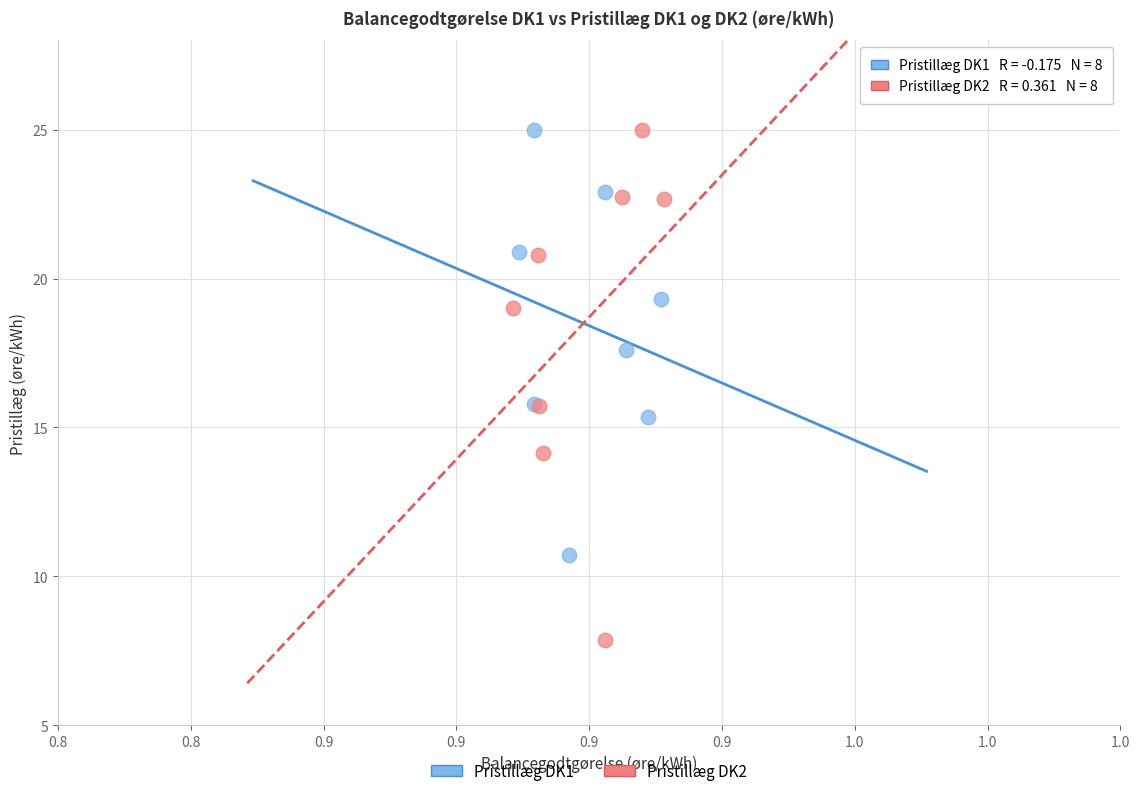

Which series reaches the minimum Y coordinate?

Pristillæg DK2